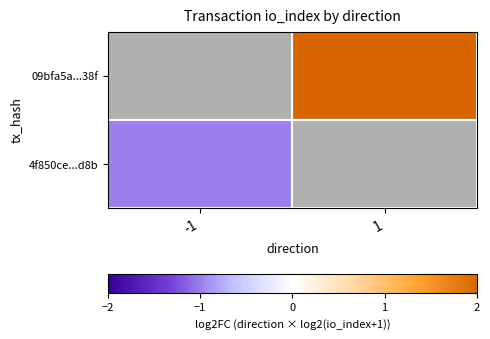

Which label corresponds to the smallest value in the chart?

-1